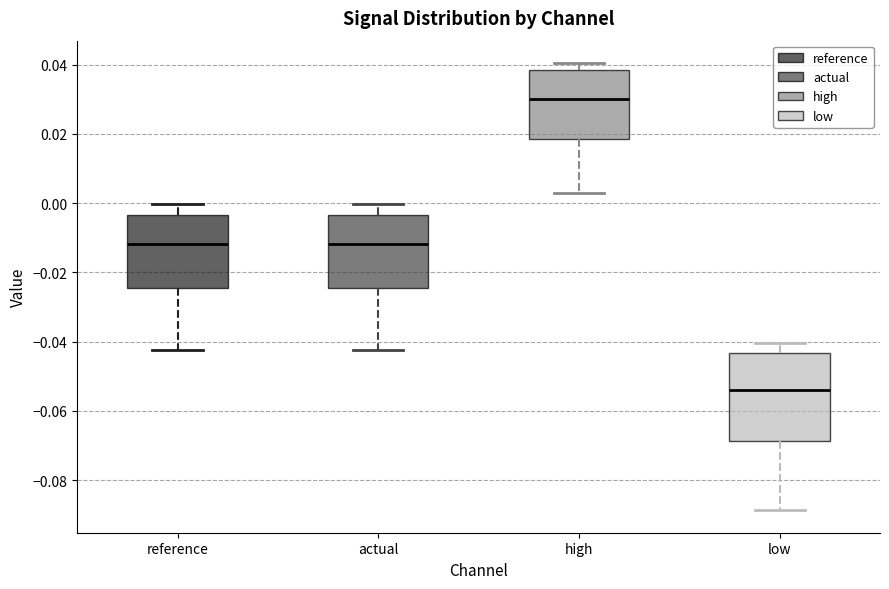

Which box has the lowest median line?

low